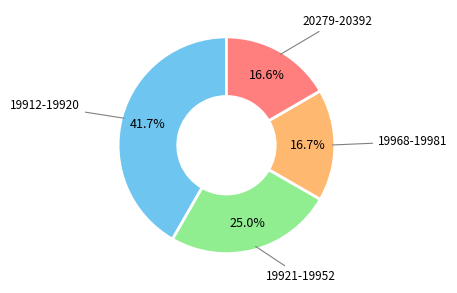

How many segments does this pie chart have?

4